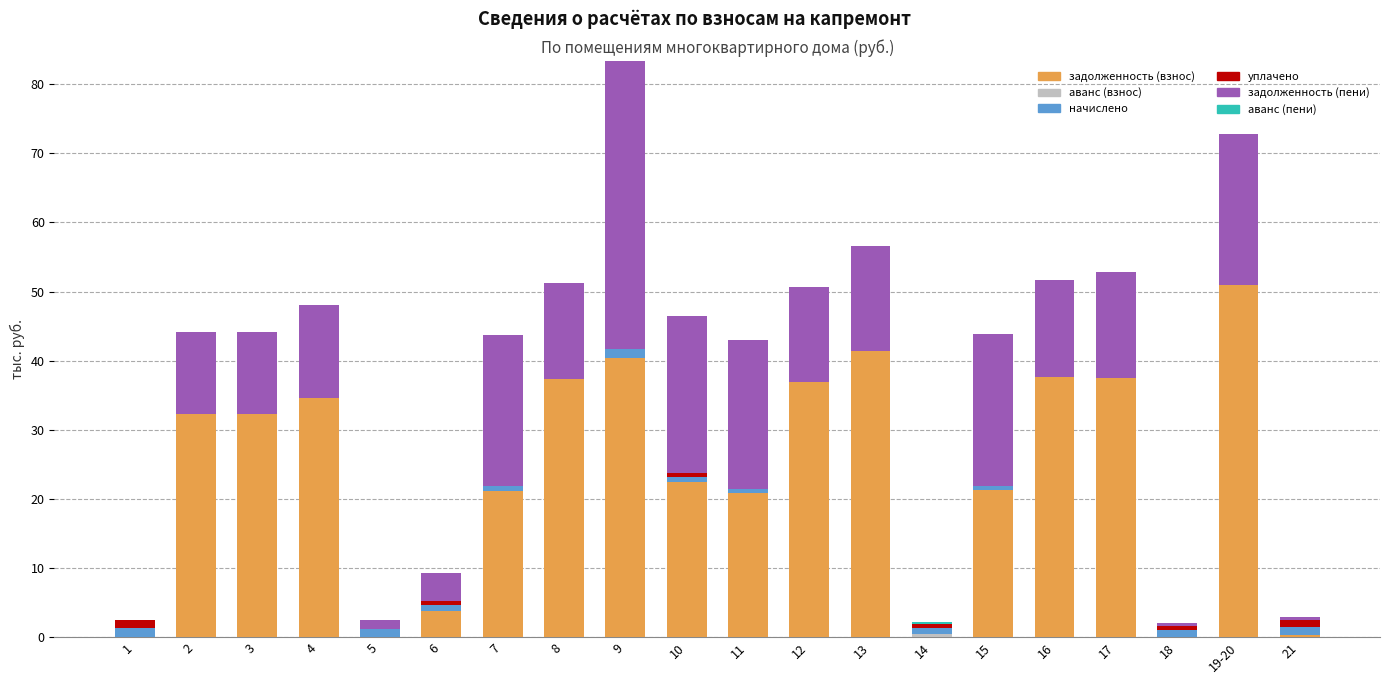

What is the highest value of the задолженность (взнос) series?

51.0